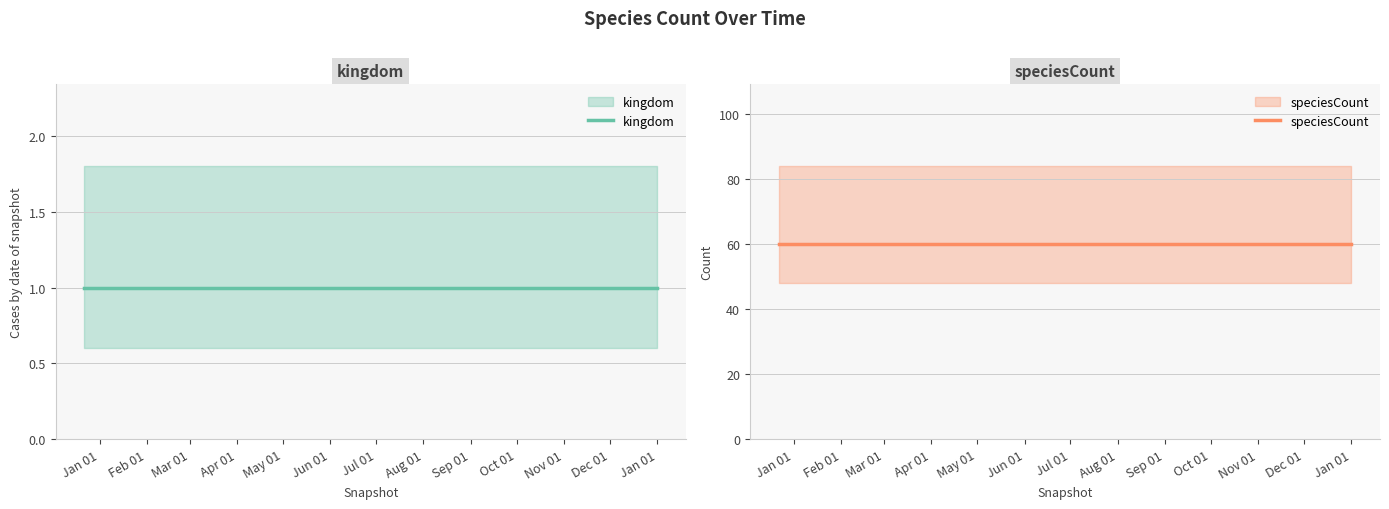

What position from the left is Feb 01?

2